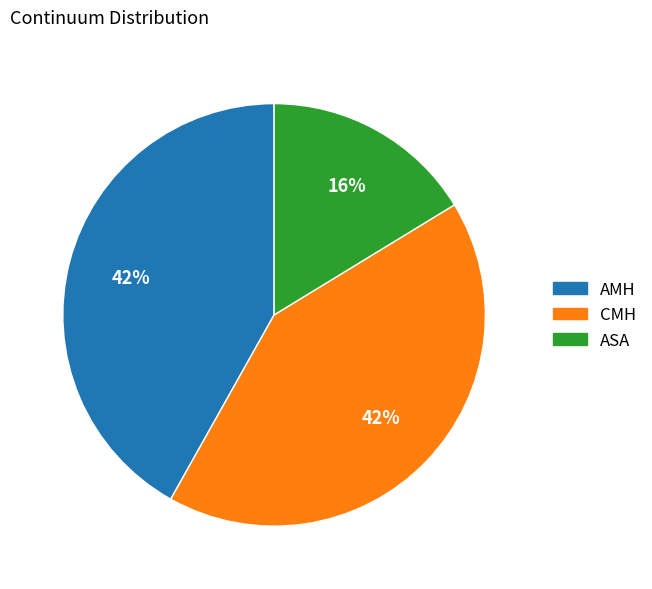

What percentage is the AMH slice, to the nearest percent?

42%